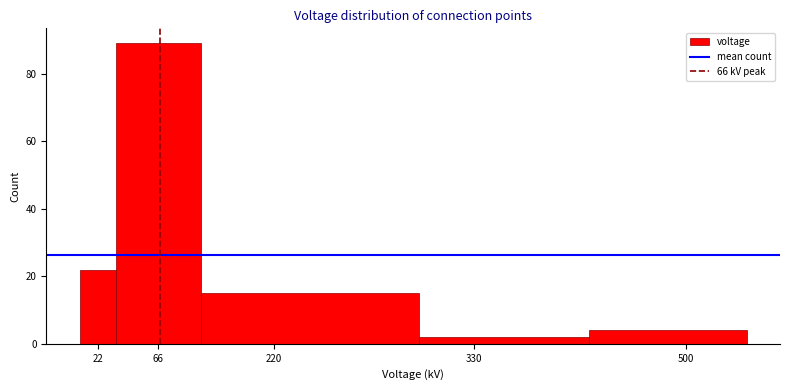

Reading left to right, list all the values displayed in this chart.

22=22	66=89	220=15	330=2	500=4